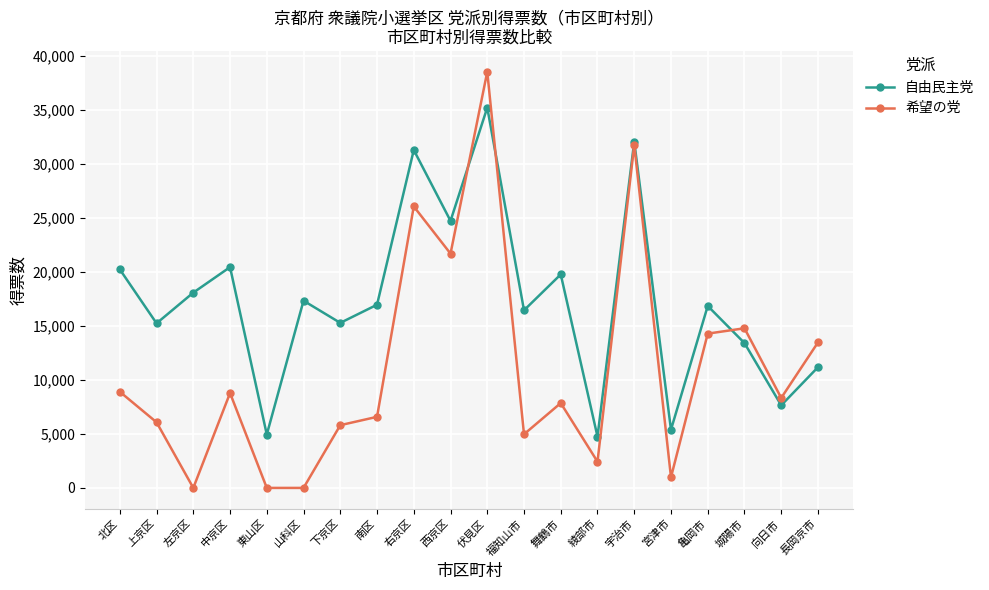

At which category does 自由民主党 reach its first local peak?

中京区